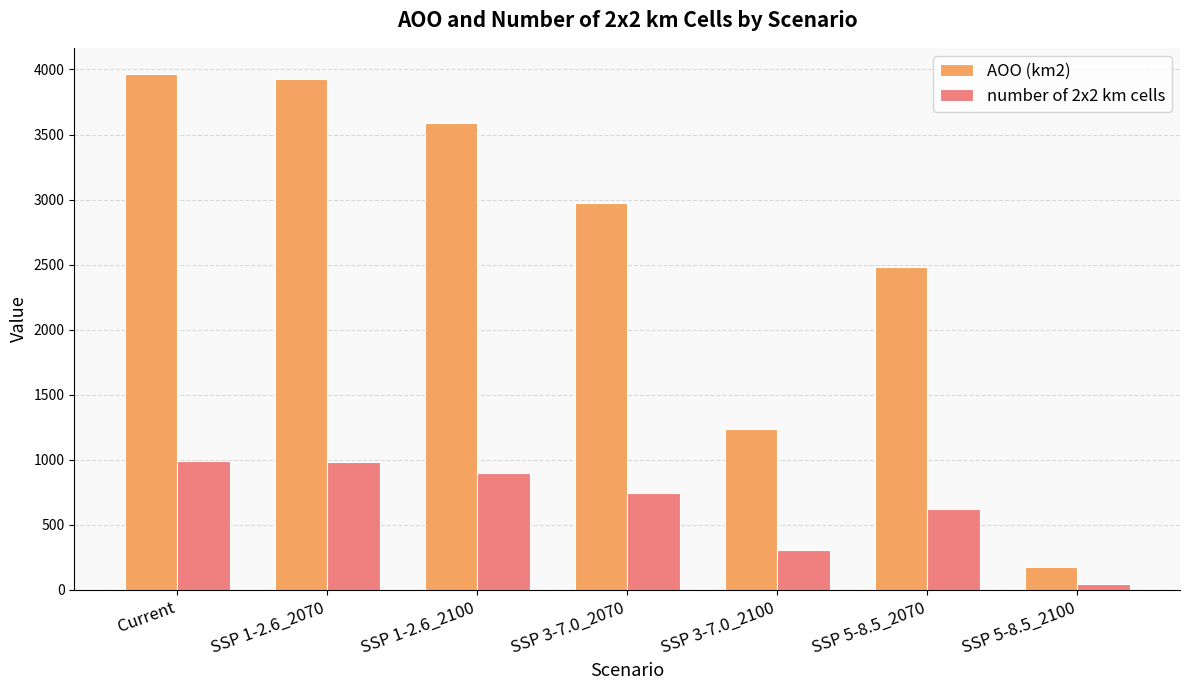

The number of 2x2 km cells series shows 210 at SSP 3-7.0_2070. True or false?

False